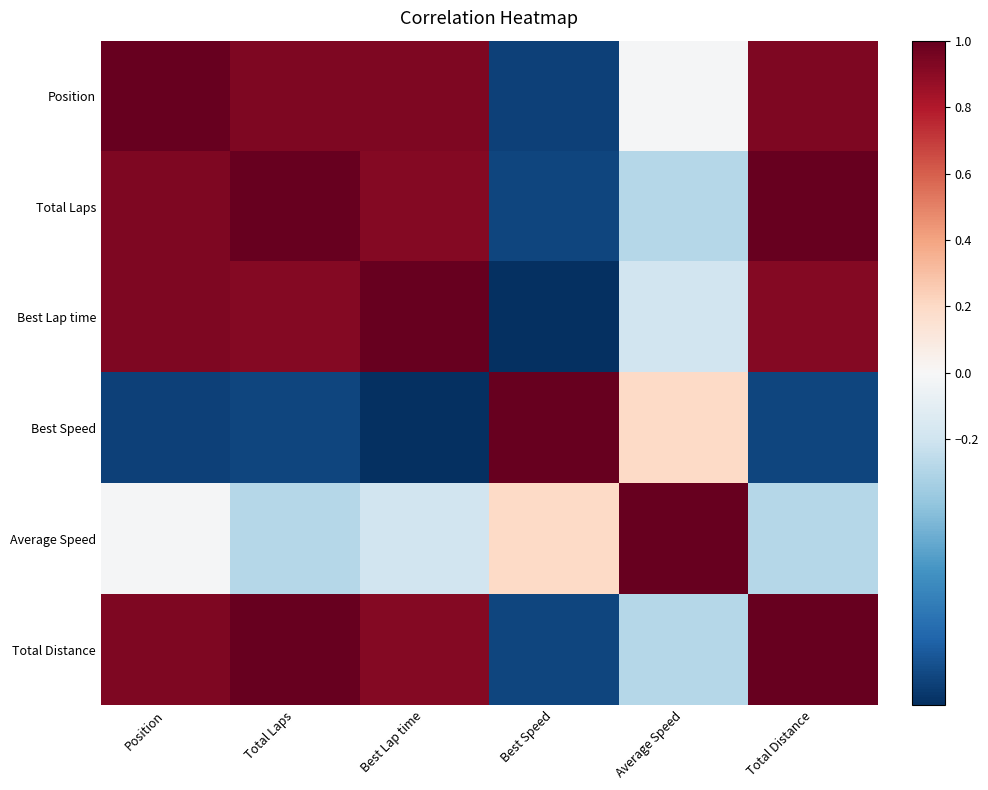

What is the spread (max minus min) of values at Best Lap time?

2.0